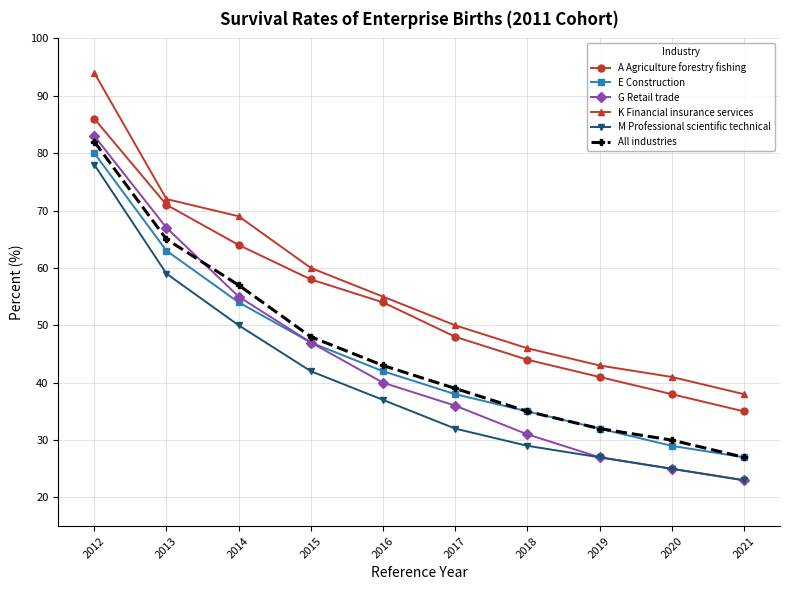

True or false: E Construction and K Financial insurance services intersect in this chart.

False